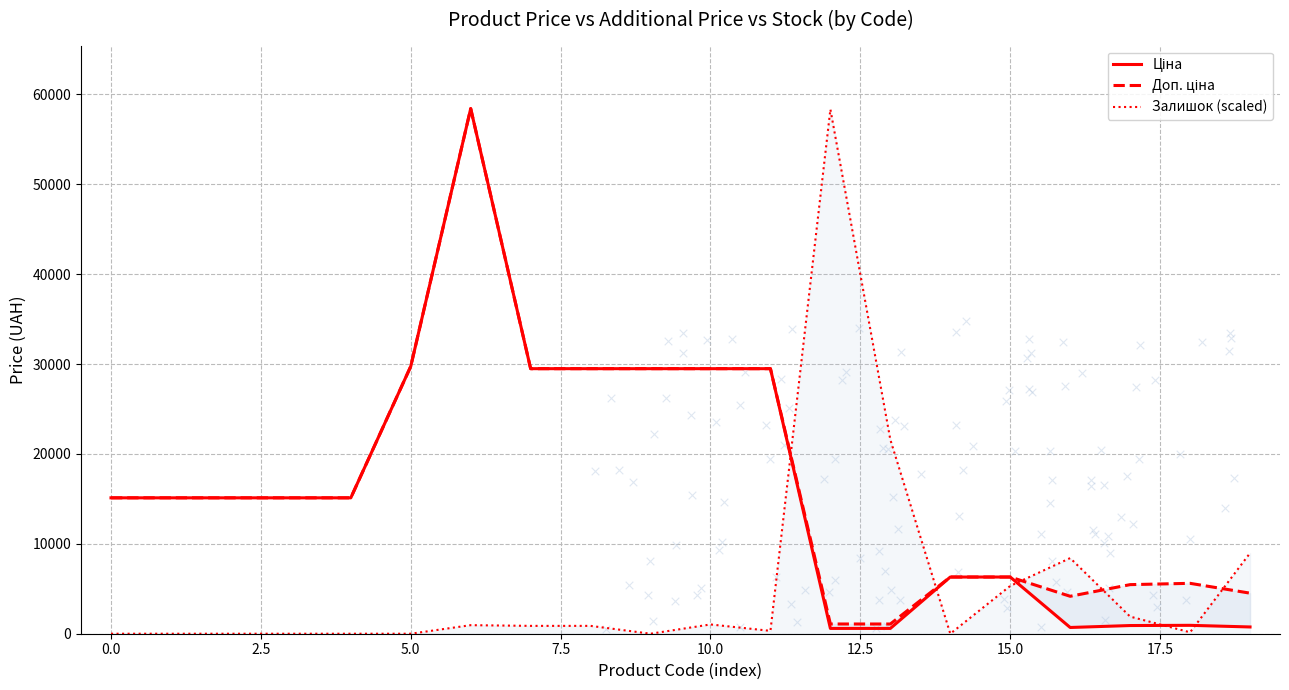

Which series reaches the minimum Y coordinate?

Залишок (scaled)